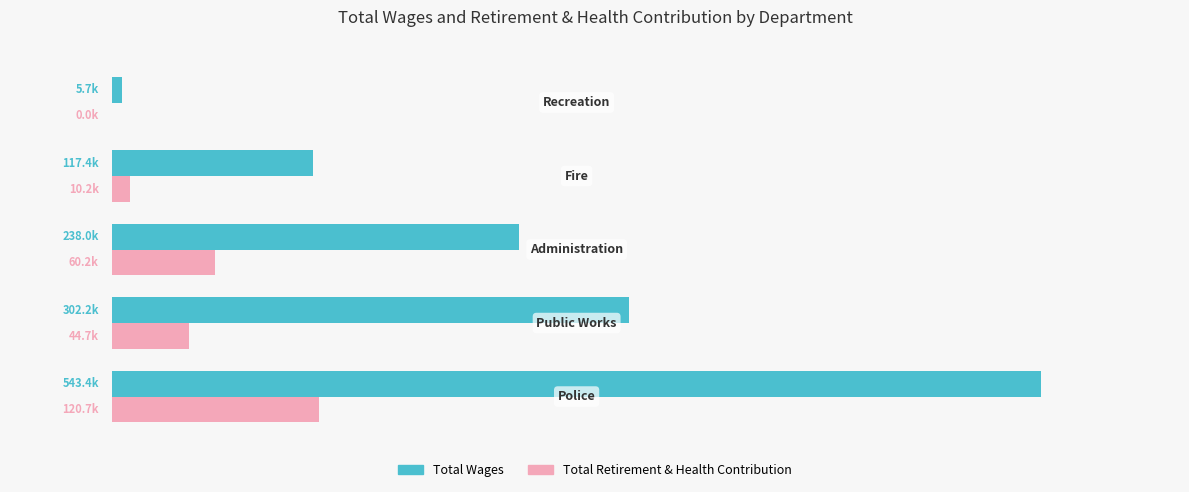

At how many categories does at least one series exceed 133519?

3